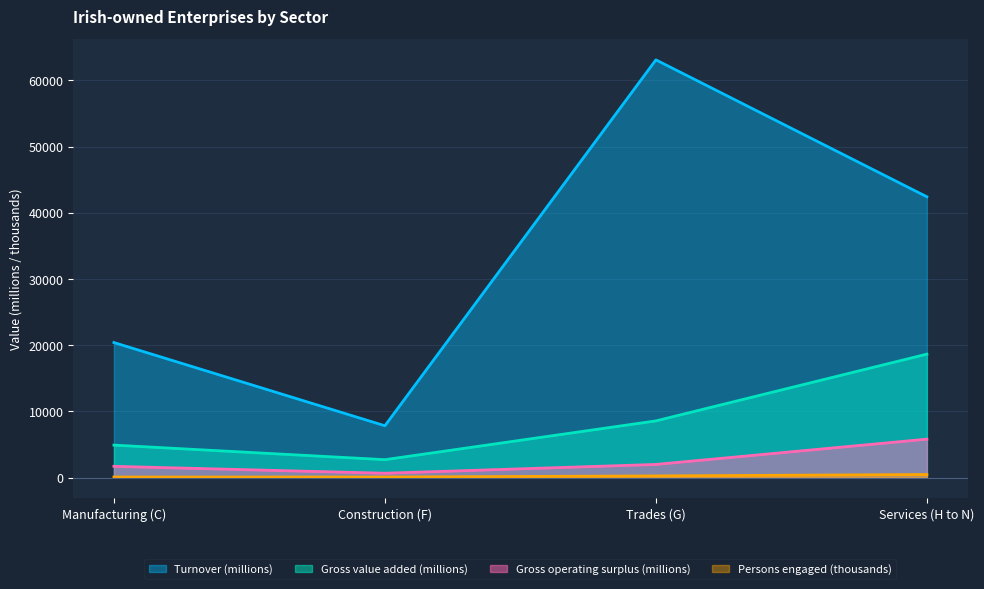

At which label does Persons engaged (units) reach its peak?

Services (H to N)